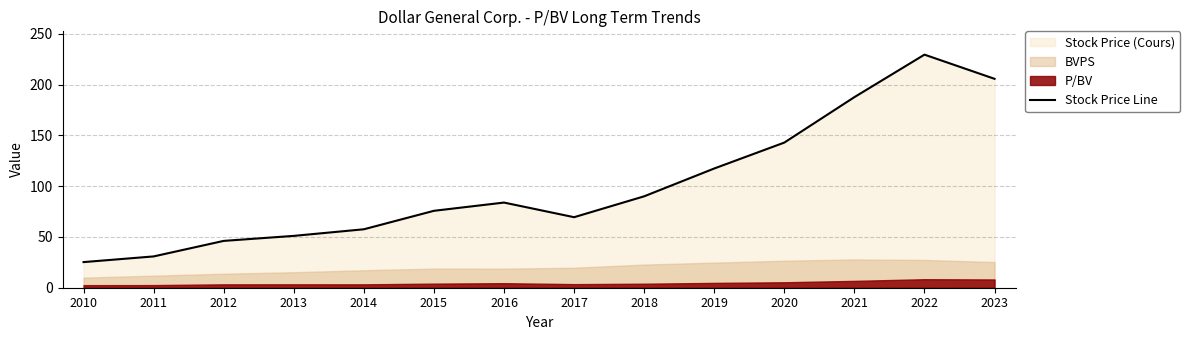

How many interior local valleys (lower than both neighbors) does the data have?

1